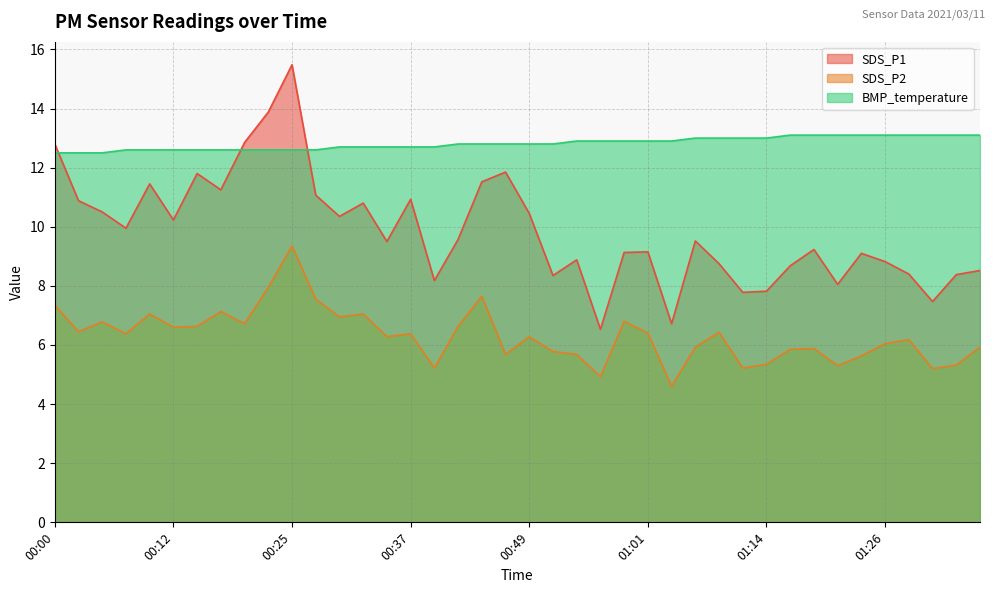

Rank the categories by SDS_P2 value from highest to lowest.

00:25, 00:22, 00:44, 00:27, 00:00, 00:17, 00:10, 00:32, 00:29, 00:59, 00:05, 00:20, 00:15, 00:42, 00:12, 00:02, 01:09, 01:01, 00:07, 00:37, 00:34, 00:49, 01:28, 01:26, 01:06, 01:36, 01:18, 01:16, 00:52, 00:47, 00:54, 01:23, 01:14, 01:33, 01:21, 00:39, 01:11, 01:31, 00:56, 01:04